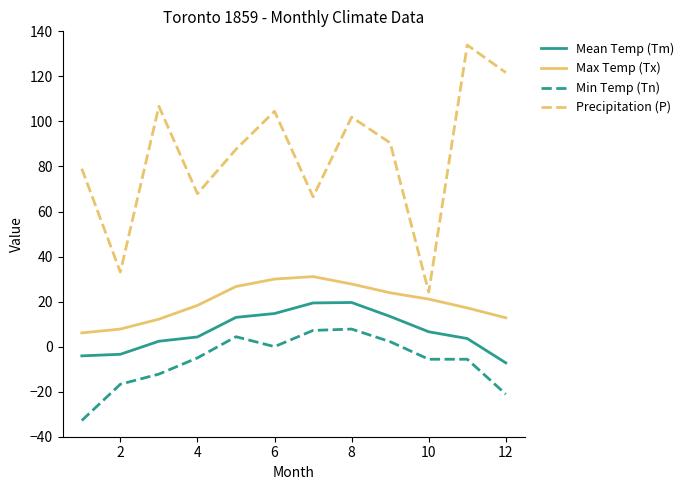

What is the minimum value for Precipitation (P)?

24.2